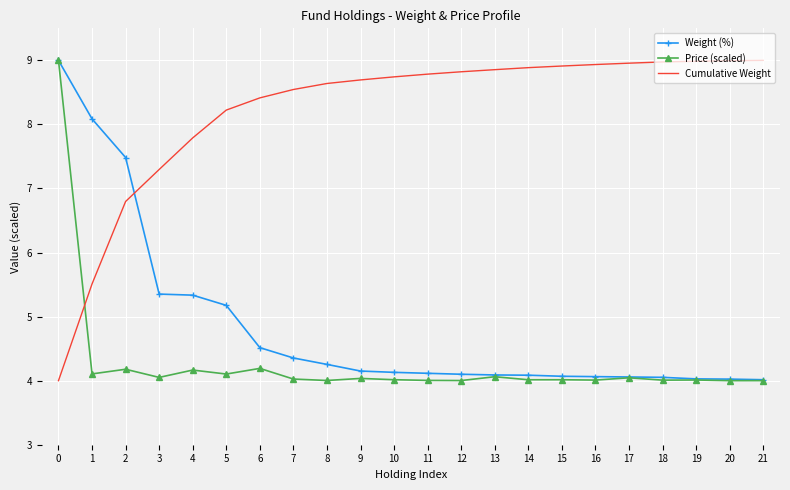

The Price (scaled) series shows 4.0 at 19. True or false?

True